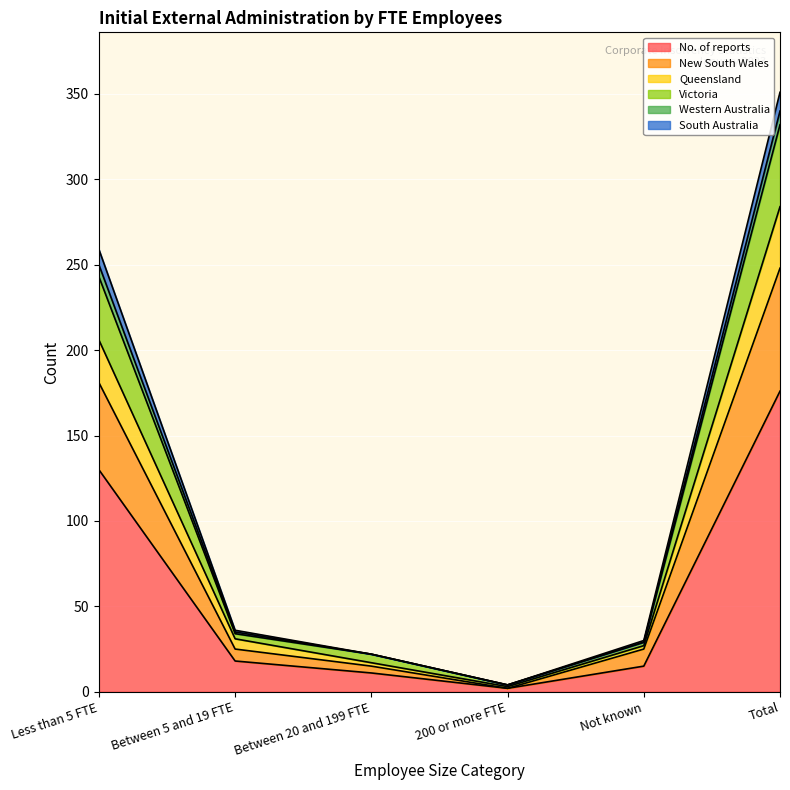

True or false: No. of reports and New South Wales cross at least once.

False